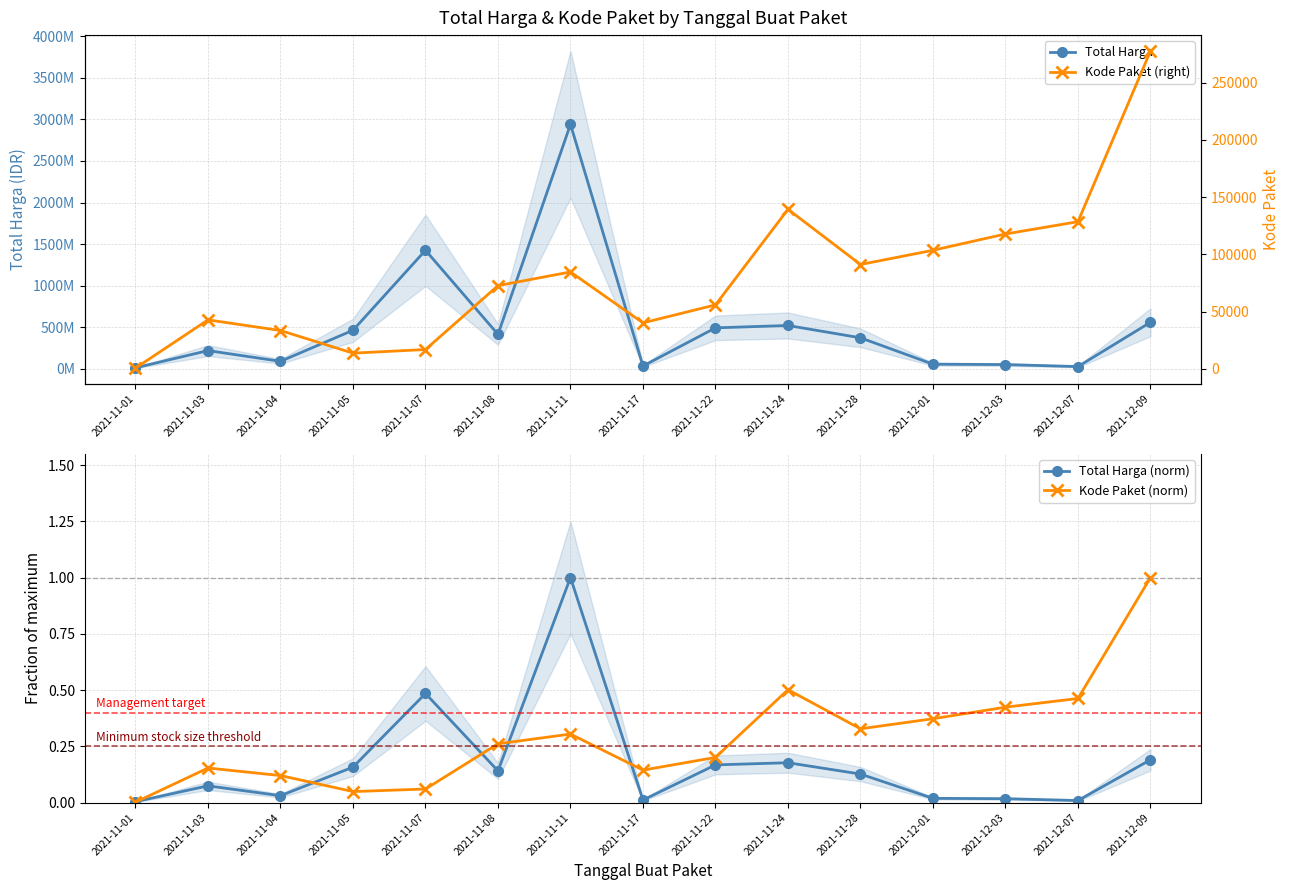

In Kode Paket (right), how many points are lower than both neighbors (excluding endpoints)?

3